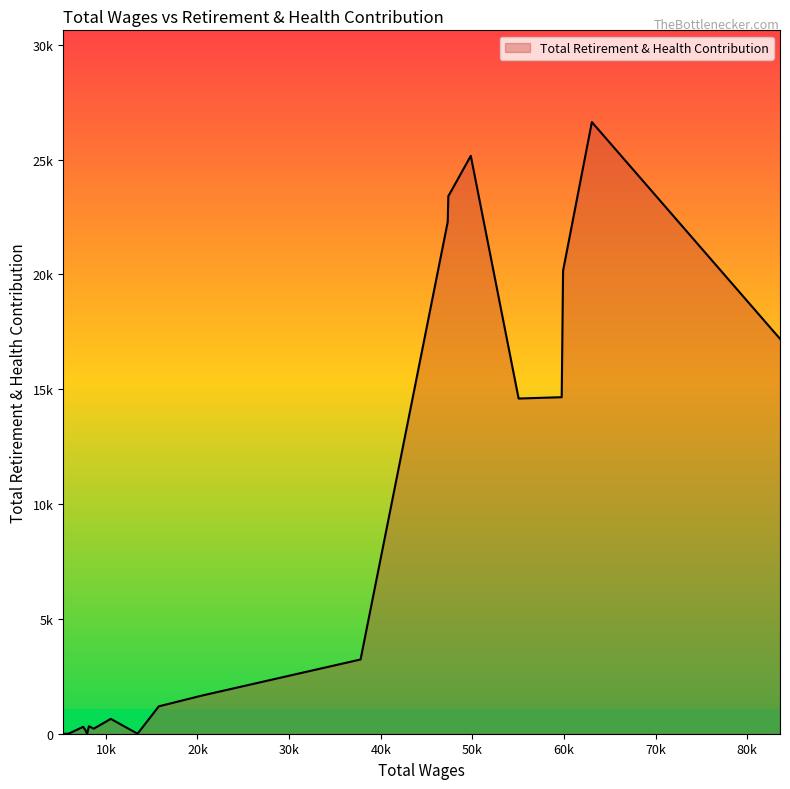

Does the chart have visible grid lines?

No